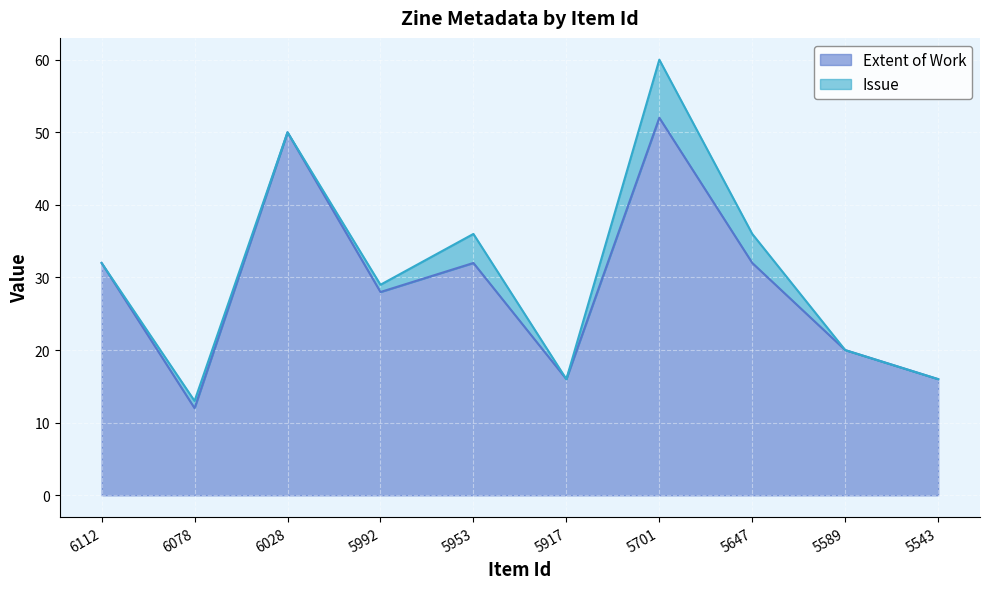

At which category does the data reach its first local valley?

6078